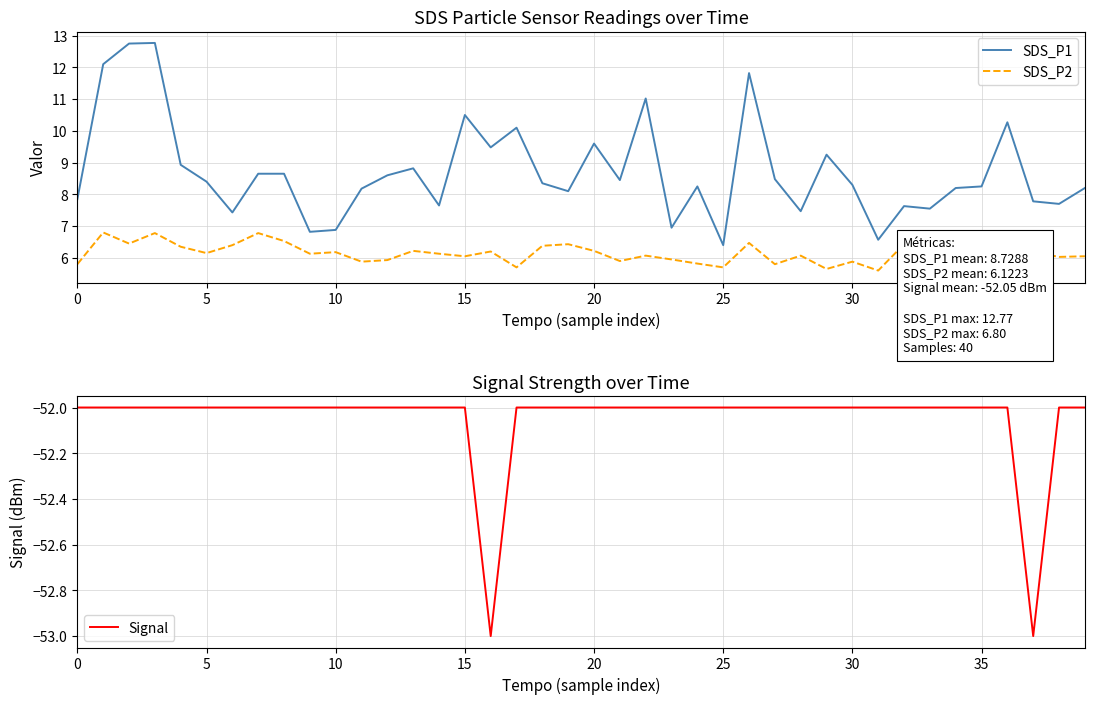

What value does the SDS_P1 series have at 24?

8.2